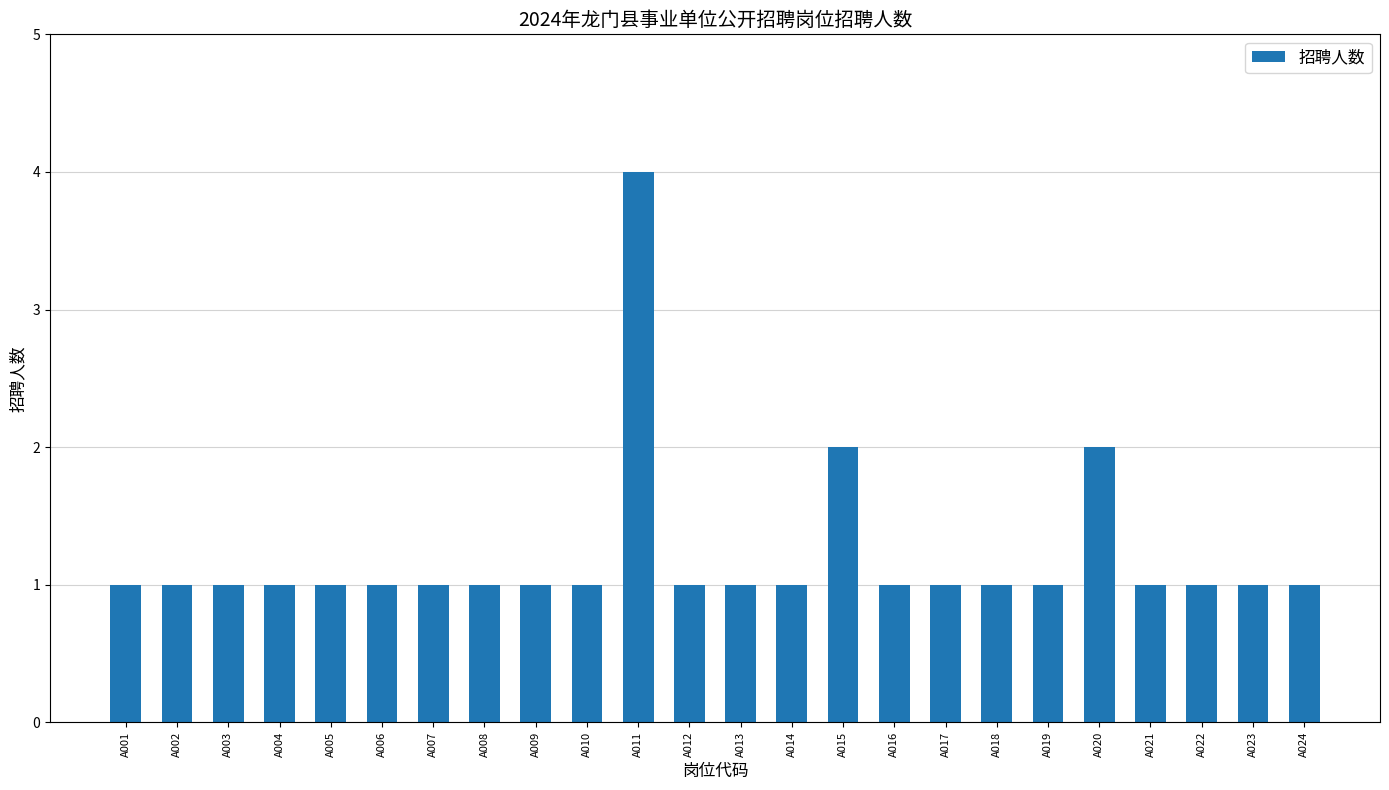

Reading right to left, transcribe all the data shown in this chart.

A024=1	A023=1	A022=1	A021=1	A020=2	A019=1	A018=1	A017=1	A016=1	A015=2	A014=1	A013=1	A012=1	A011=4	A010=1	A009=1	A008=1	A007=1	A006=1	A005=1	A004=1	A003=1	A002=1	A001=1